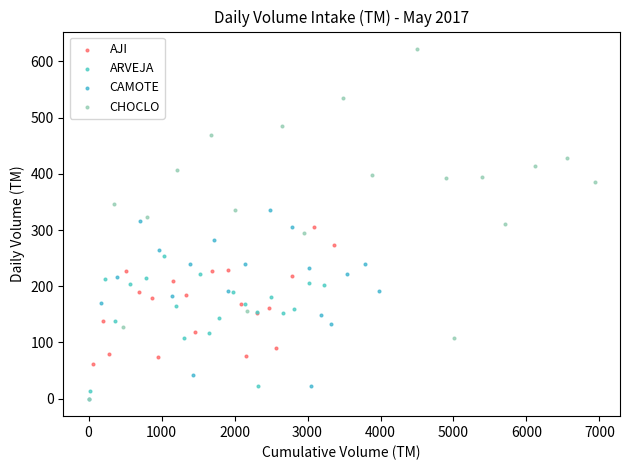

Which series has the widest spread of Y values?

CHOCLO